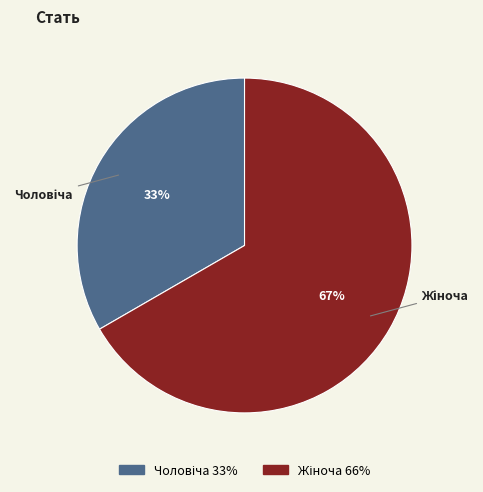

To the nearest percent, what is the average slice percentage?

50%